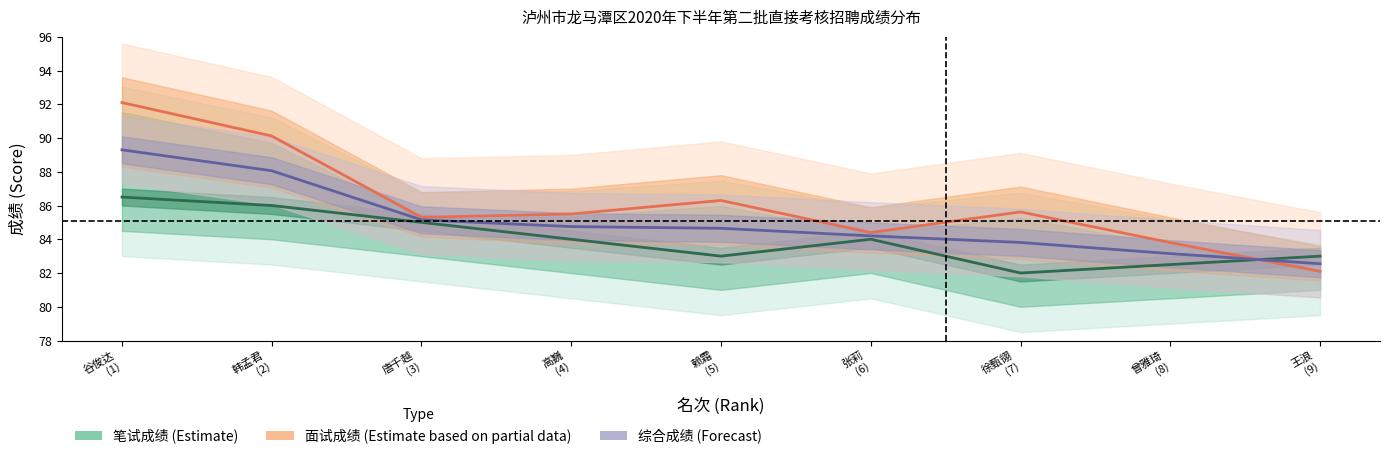

What position from the right is 谷俊达
(1)?

9